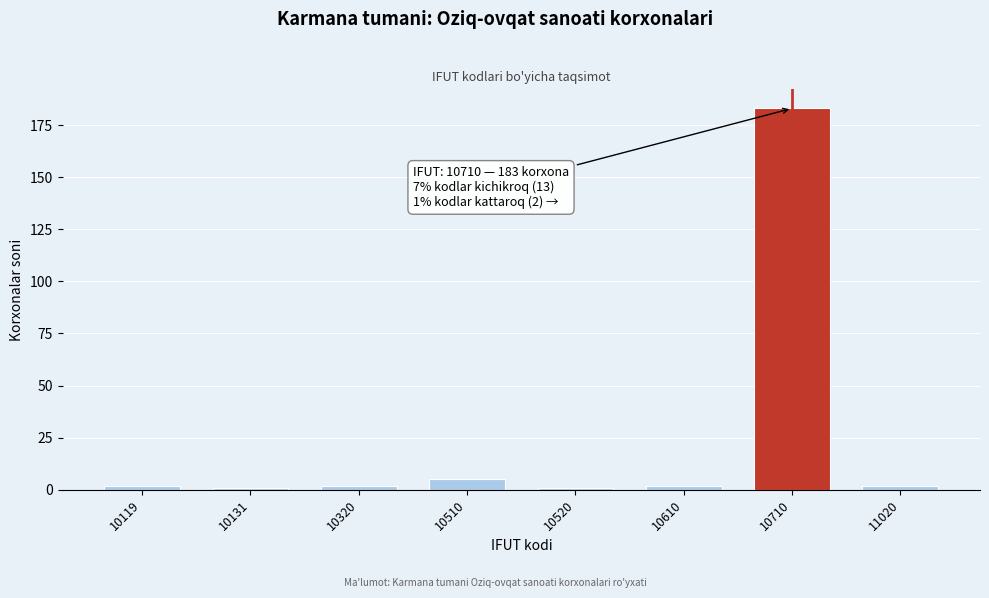

Reading left to right, transcribe all the data shown in this chart.

10119=2	10131=1	10320=2	10510=5	10520=1	10610=2	10710=183	11020=2